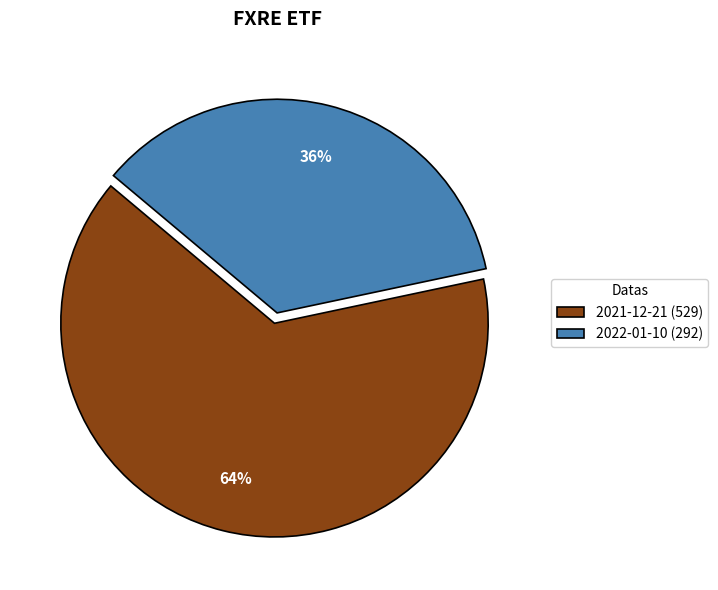

True or false: 2021-12-21 accounts for 74% of the total.

False